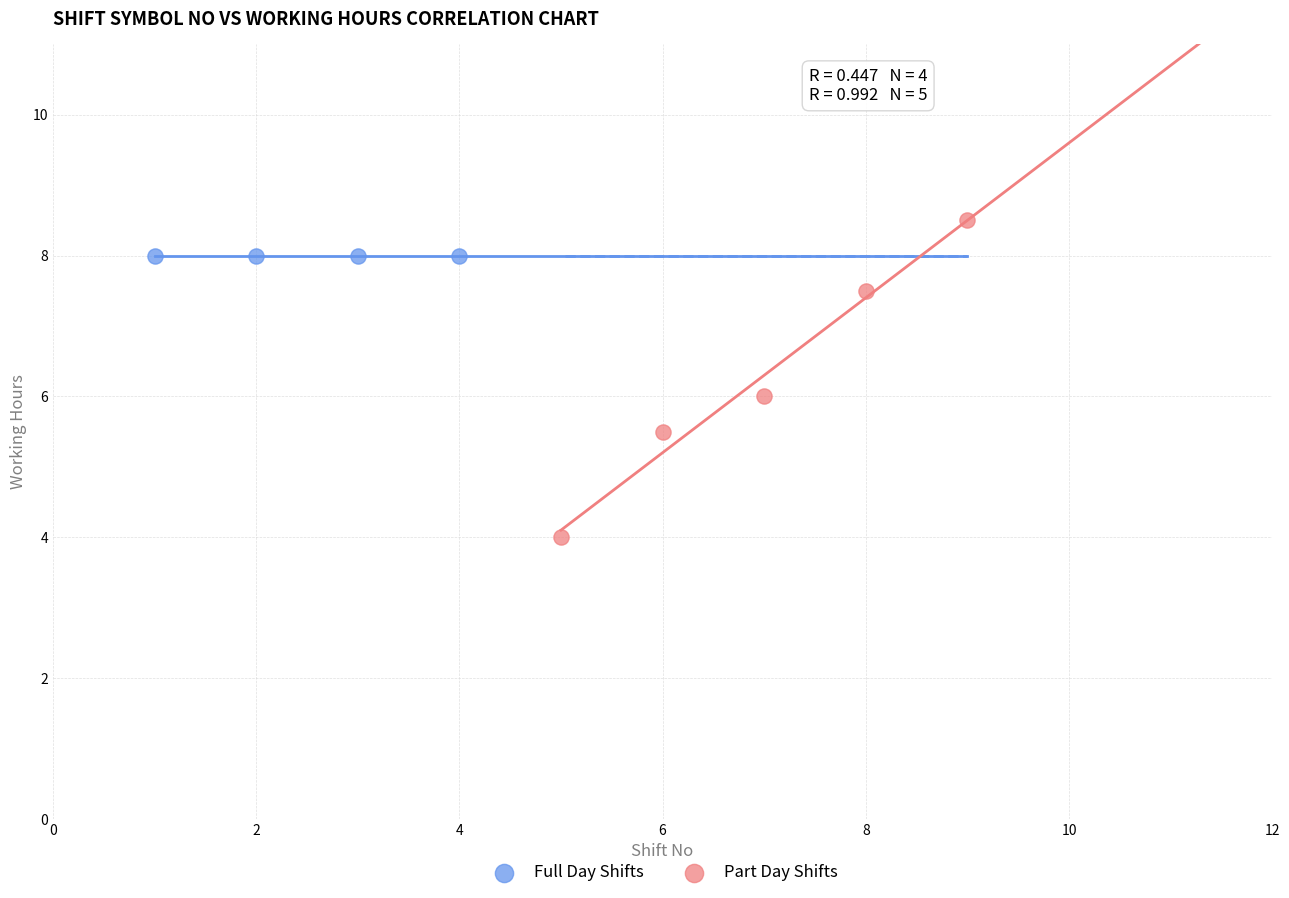

Which series reaches the minimum Y coordinate?

Part Day Shifts